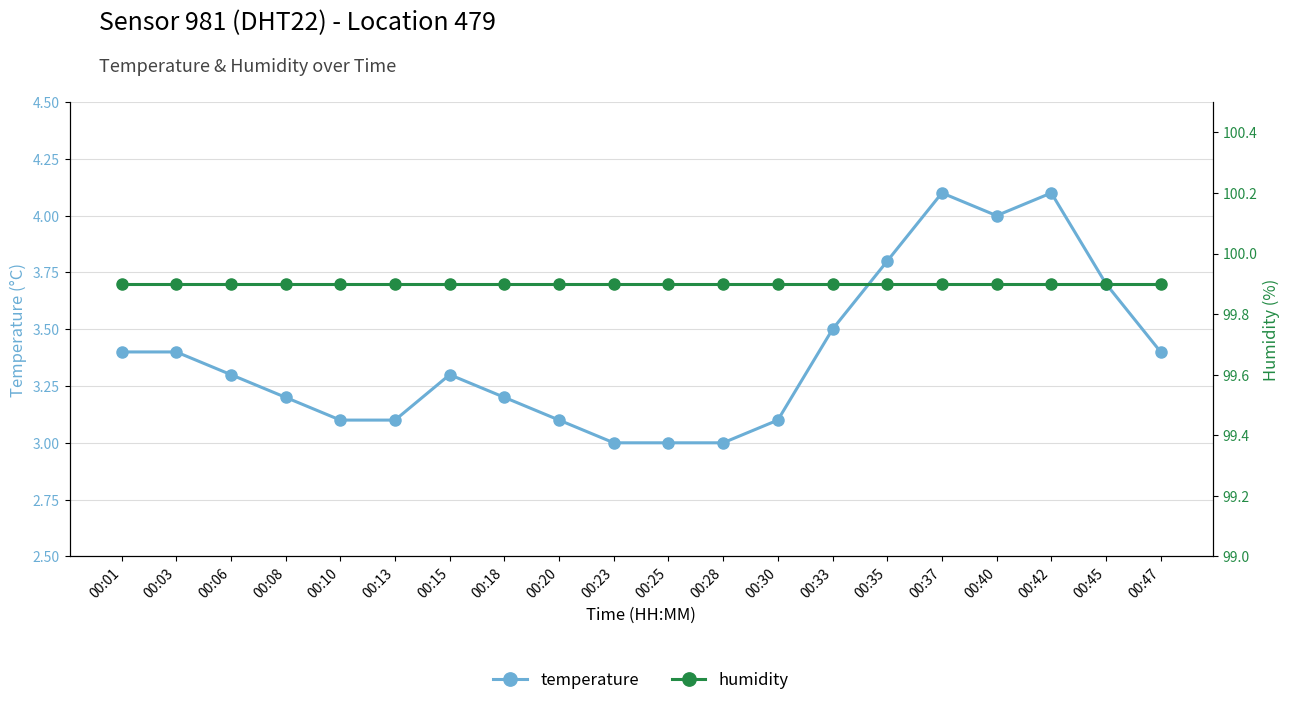

At which category is the sum across all series the highest?

00:37